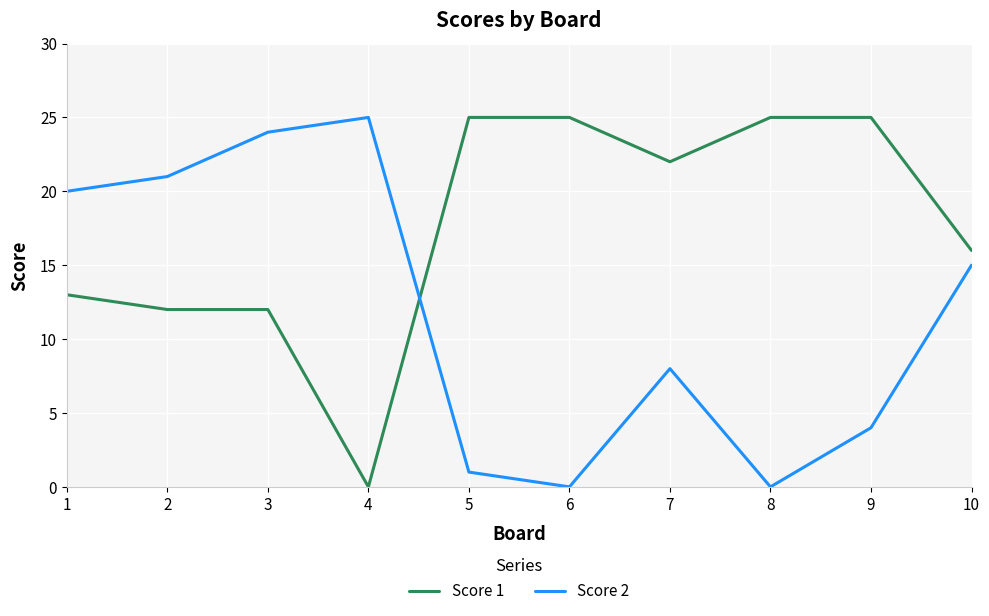

What is the greatest value displayed?

25